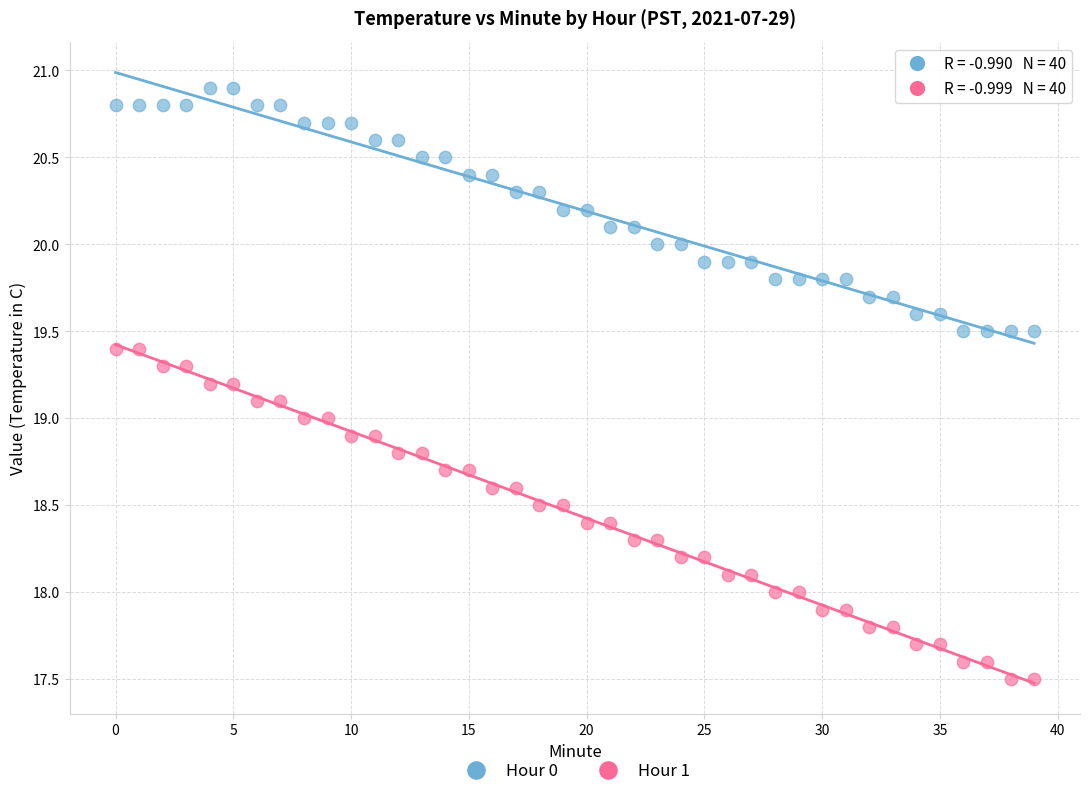

Which series contains the highest Y value?

Hour 0